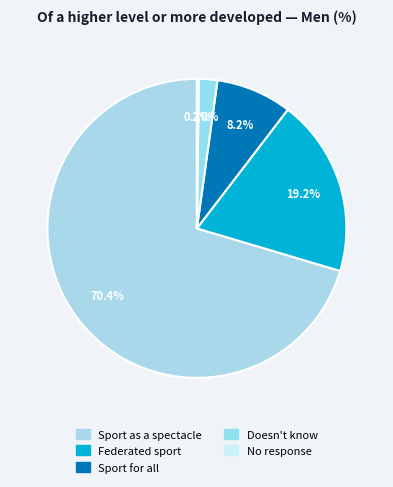

Does No response represent more than half of the total?

No